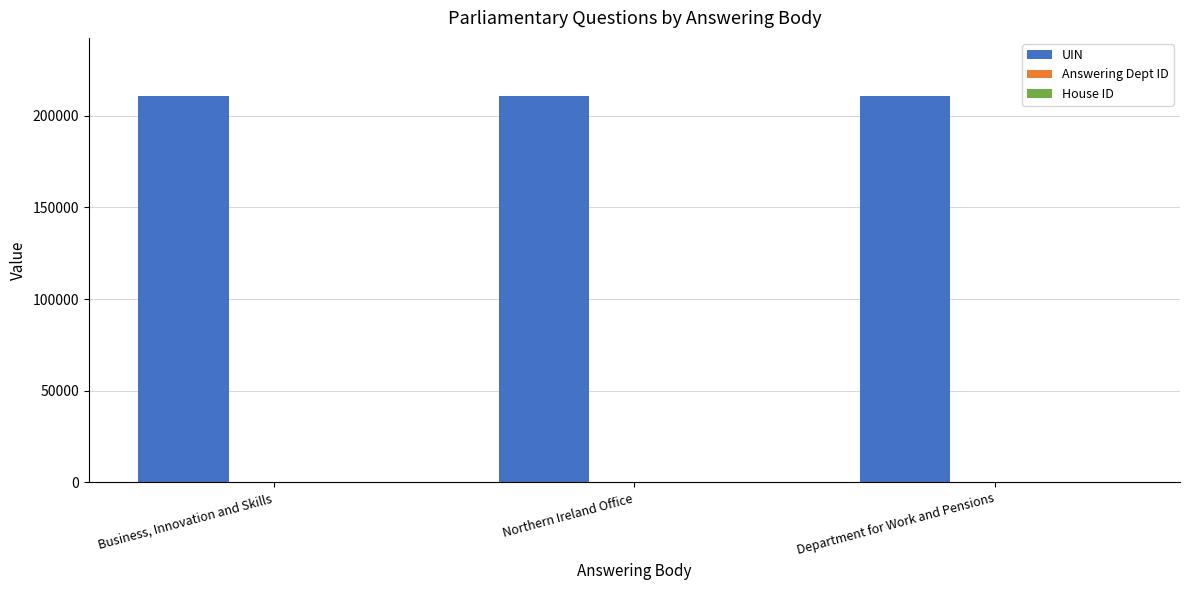

What is the total value across all series at Department for Work and Pensions?

210758